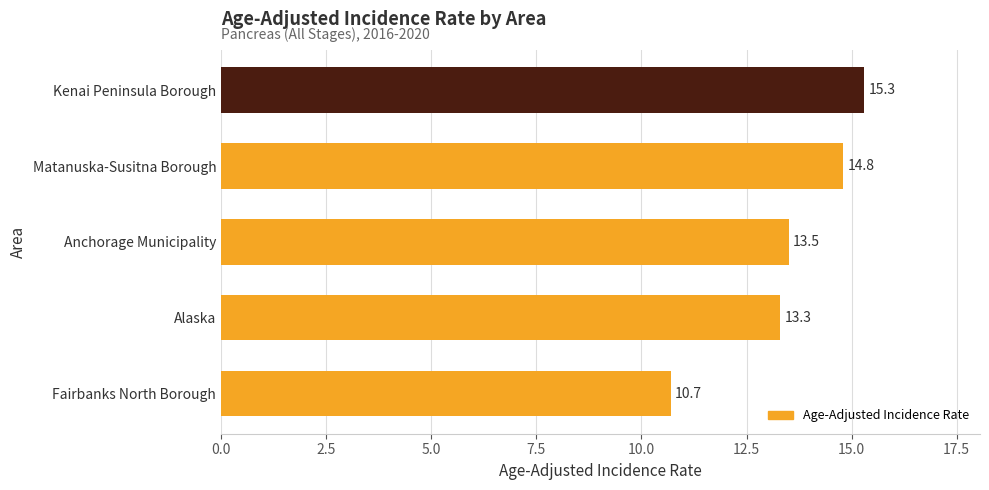

Which has a higher value, Alaska or Matanuska-Susitna Borough?

Matanuska-Susitna Borough